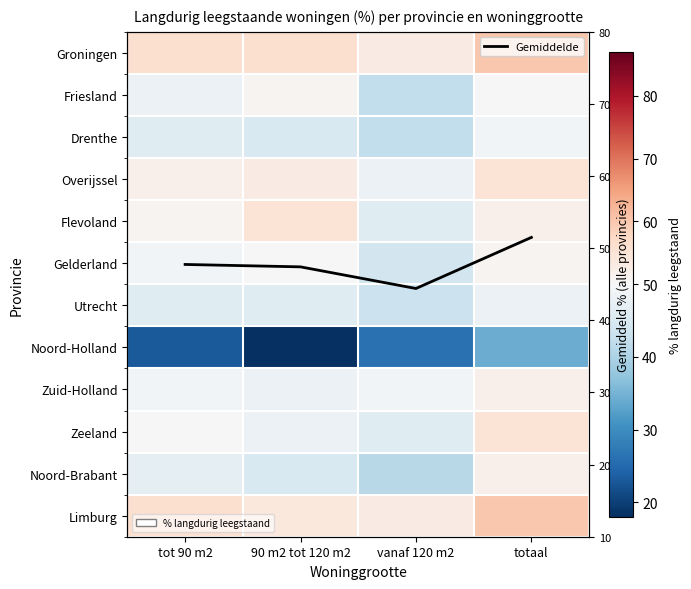

What is the minimum value for Gemiddelde?

44.4